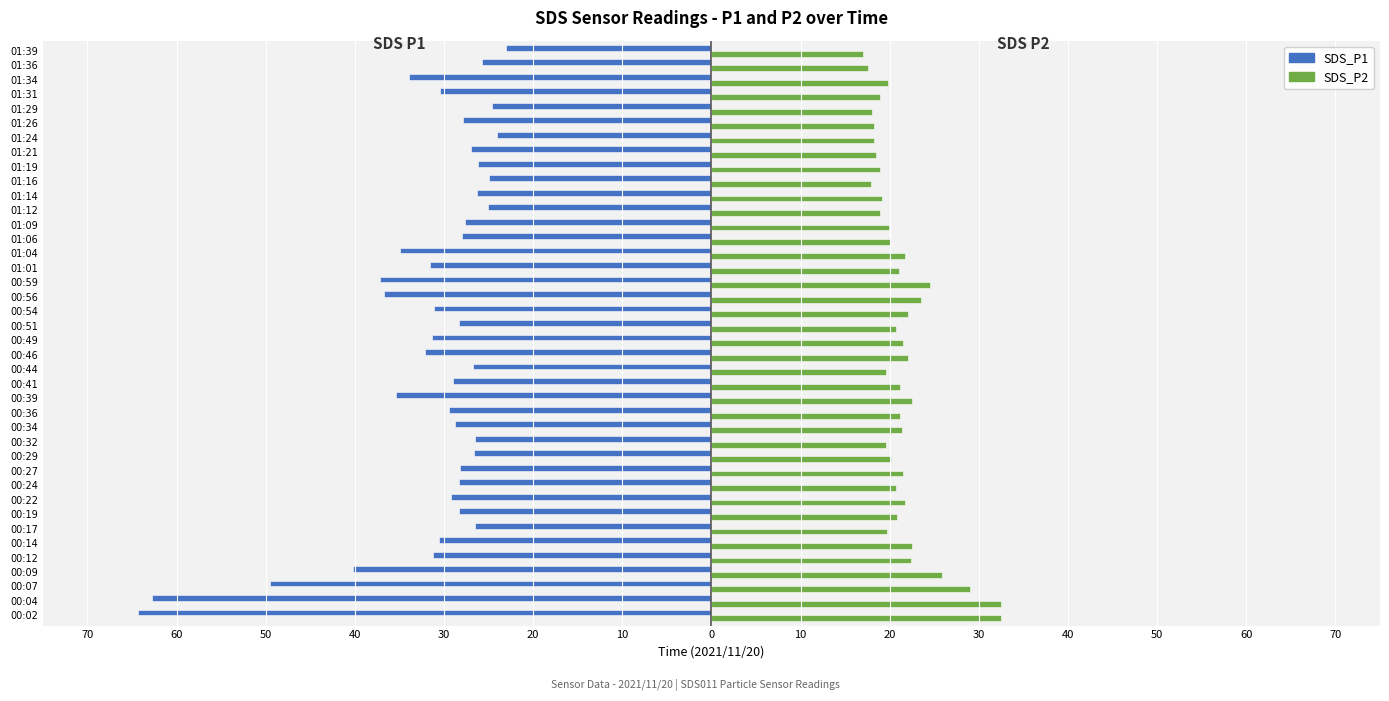

What is the difference between the maximum and minimum values in the SDS_P1 series?

41.3